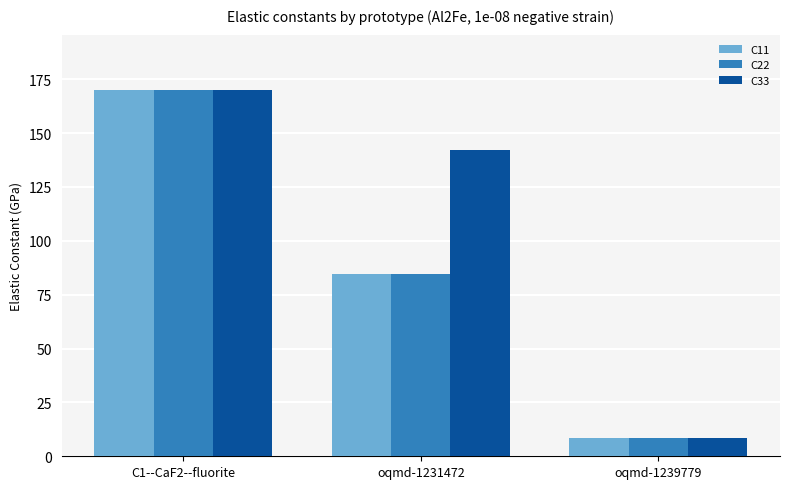

Where is C33 nearest to the value 89?

oqmd-1231472